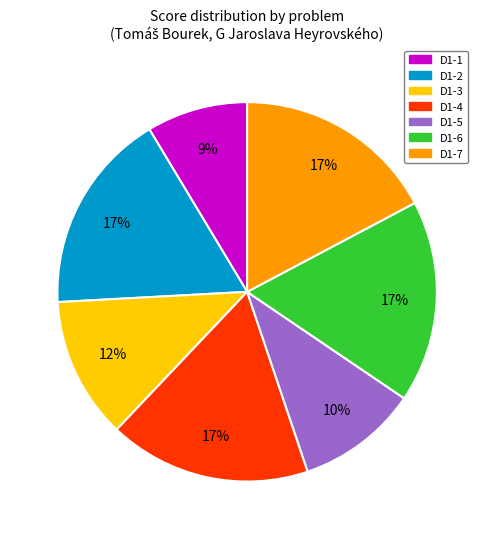

To the nearest percent, what is the combined percentage of D1-5 and D1-1?

19%